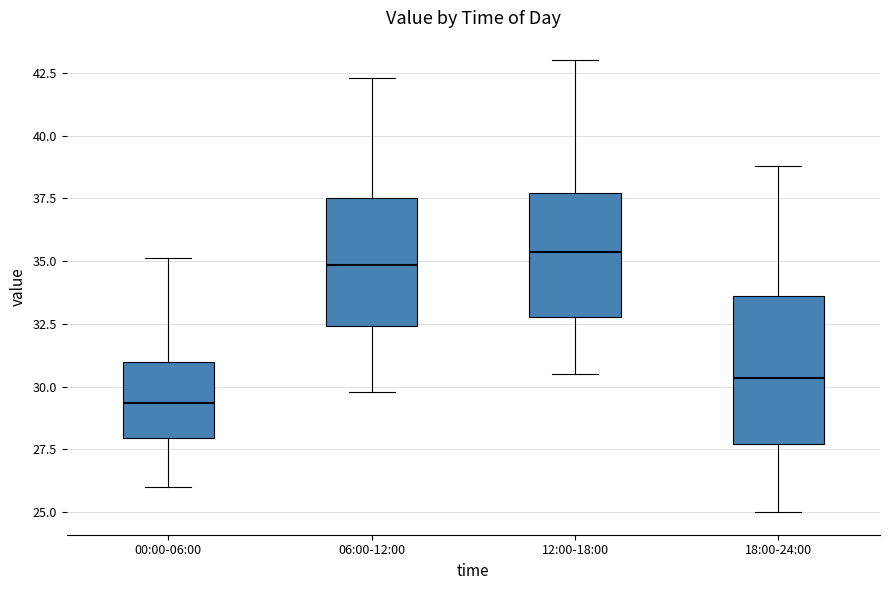

Reading left to right, read every box against the y-axis: the position of its median line, the range the box covers, and the ends of its whiskers. The values are not printed on the chart, so give them approximately, as read against the axis.

00:00-06:00: median 29.5, box 28.0 to 31.0, whiskers 26.0 to 35.0
06:00-12:00: median 35.0, box 32.5 to 37.5, whiskers 30.0 to 42.5
12:00-18:00: median 35.5, box 33.0 to 37.5, whiskers 30.5 to 43.0
18:00-24:00: median 30.5, box 27.5 to 33.5, whiskers 25.0 to 39.0